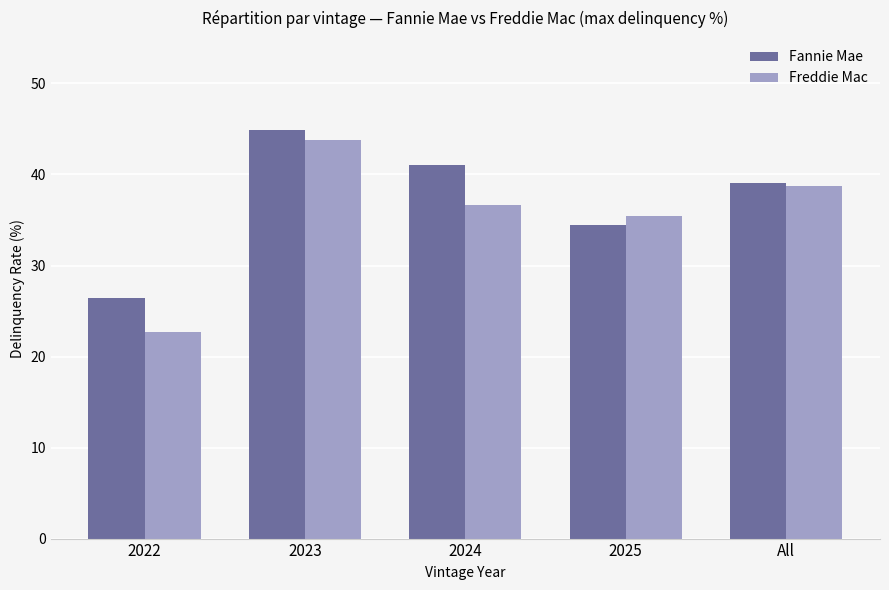

How many values in the Freddie Mac series exceed 36?

3